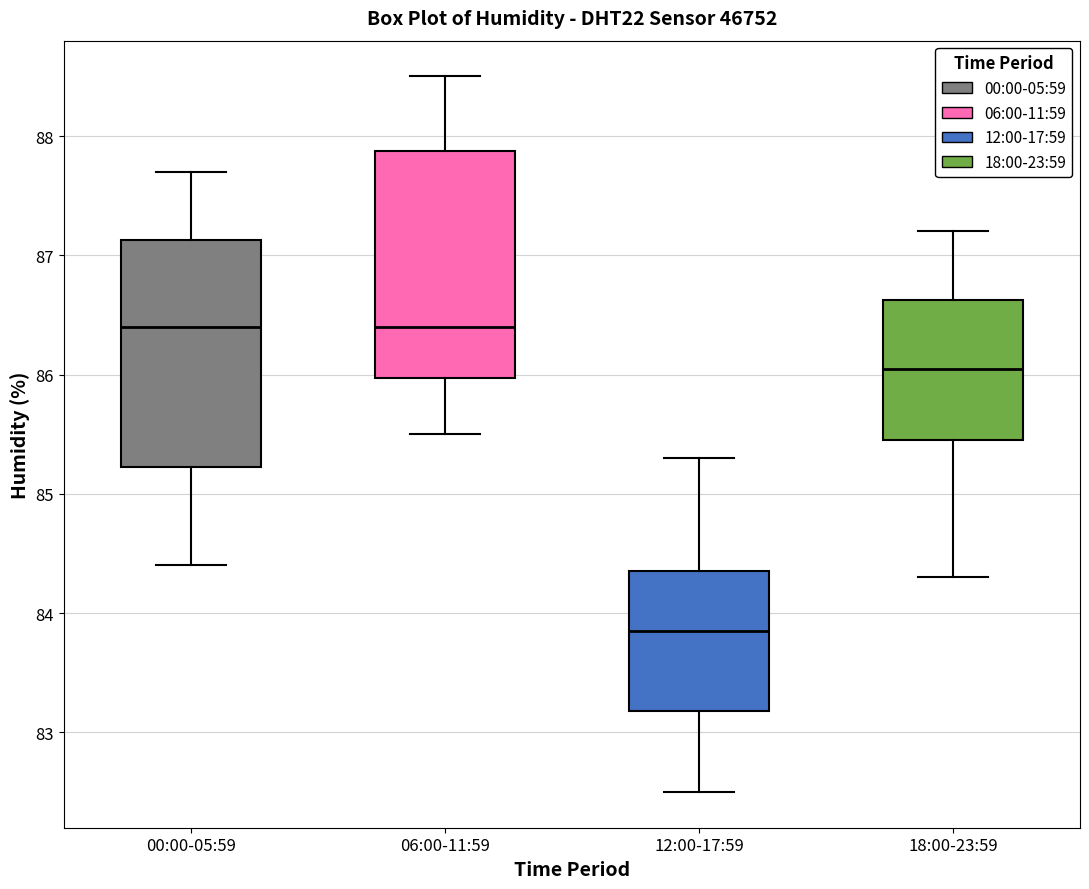

Reading left to right, transcribe this box plot: for each box, give where its median line is, the range the box spans, and where its two whiskers end, as read against the y-axis. The values are not printed on the chart, so give them approximately, as read against the axis.

00:00-05:59: median 86.4, box 85.2 to 87.1, whiskers 84.4 to 87.7
06:00-11:59: median 86.4, box 86.0 to 87.9, whiskers 85.5 to 88.5
12:00-17:59: median 83.9, box 83.2 to 84.4, whiskers 82.5 to 85.3
18:00-23:59: median 86.1, box 85.5 to 86.6, whiskers 84.3 to 87.2